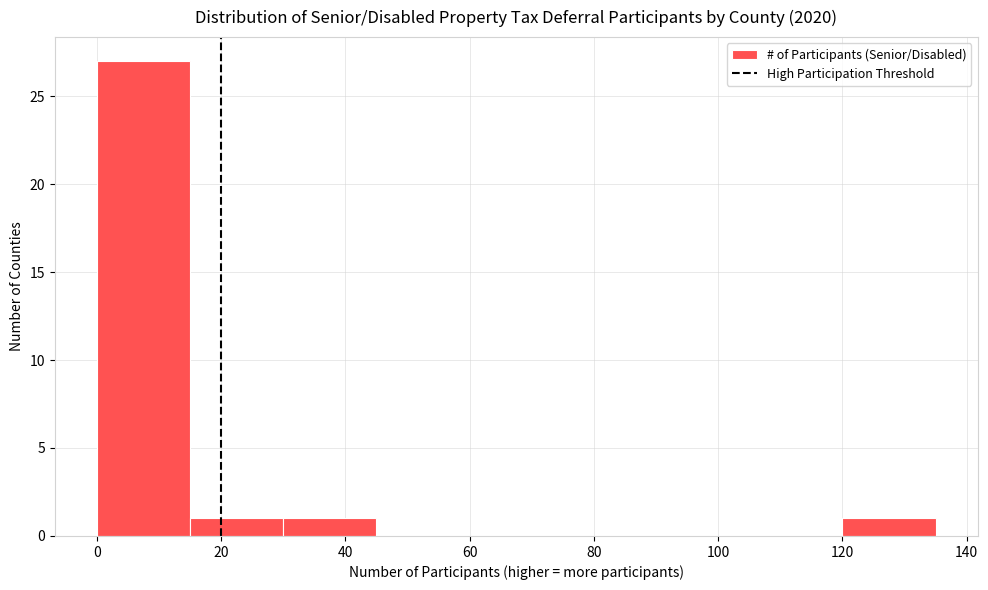

What is the height of the bar covering 30 to 45 on the x-axis? Neither the bar edges nor the heights are printed on the chart, so give them approximately, as read against the axes.

1